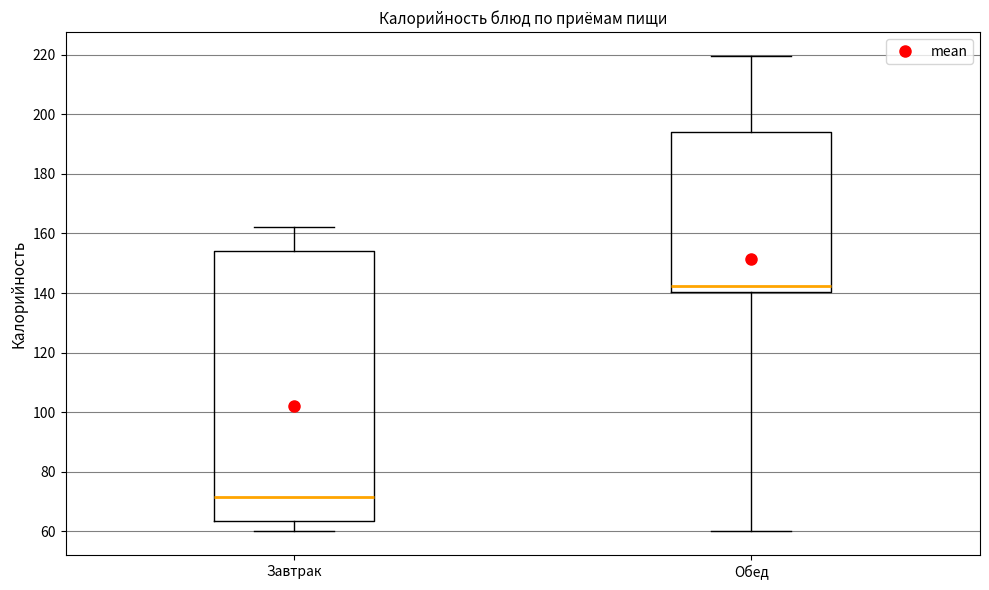

Reading left to right, read every box against the y-axis: the position of its median line, the range the box covers, and the ends of its whiskers. The values are not printed on the chart, so give them approximately, as read against the axis.

Завтрак: median 72, box 64 to 154, whiskers 60 to 162
Обед: median 142, box 140 to 194, whiskers 60 to 220